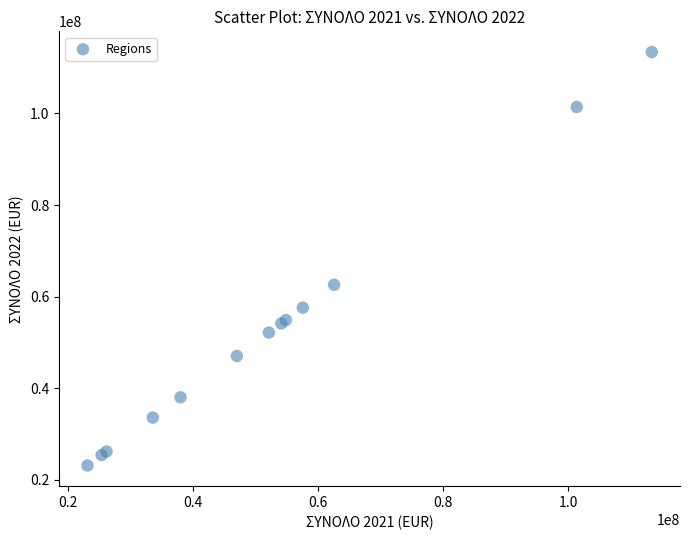

What Y value in the scatter plot is closest to 68266578?

62578183.3